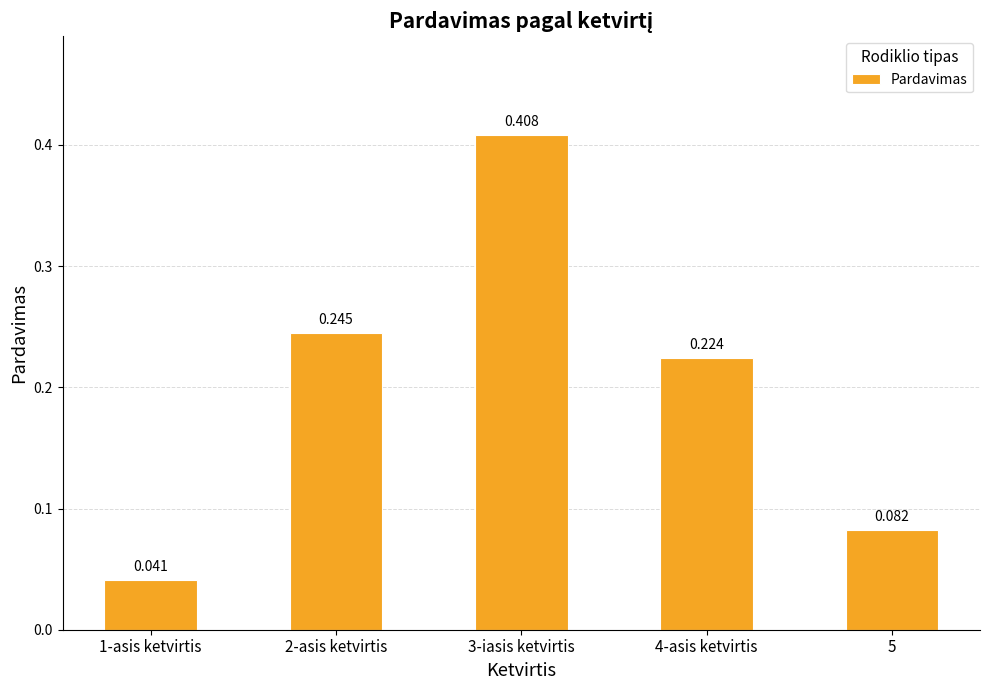

How many categories are shown in the chart?

5